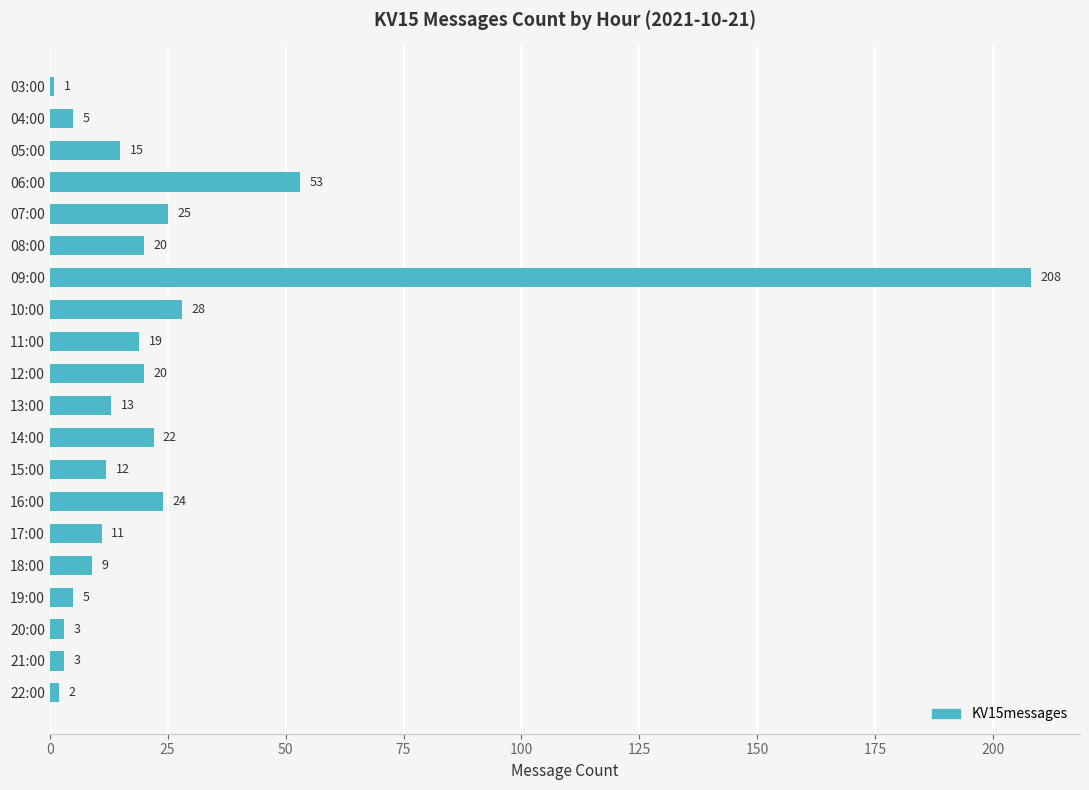

Reading top to bottom, transcribe all the data shown in this chart.

1	5	15	53	25	20	208	28	19	20	13	22	12	24	11	9	5	3	3	2